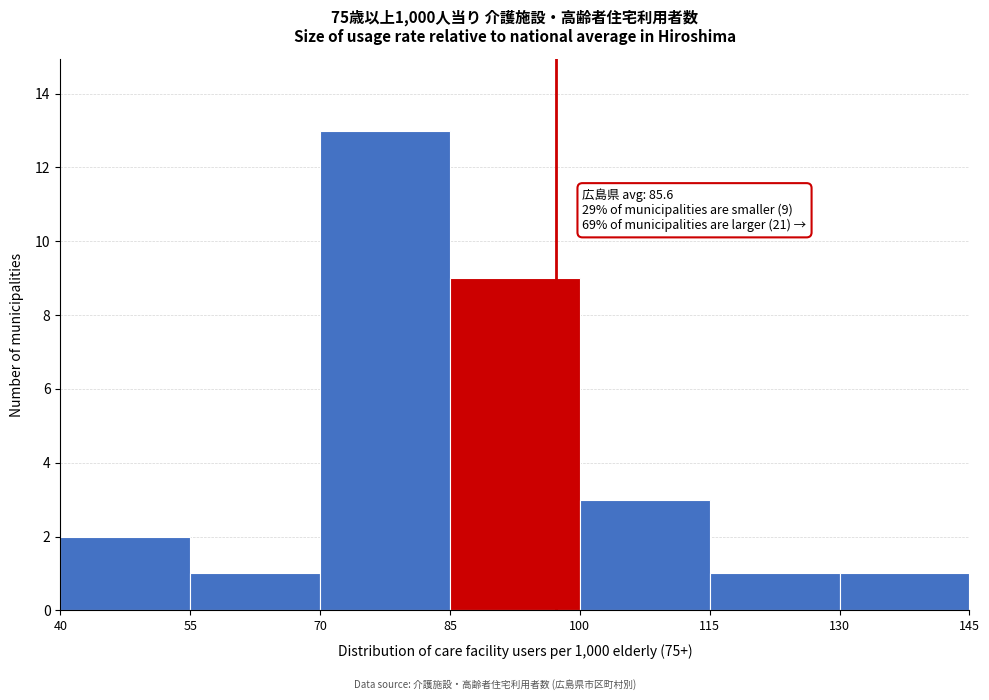

Which range on the x-axis has the tallest bar?

70 to 85